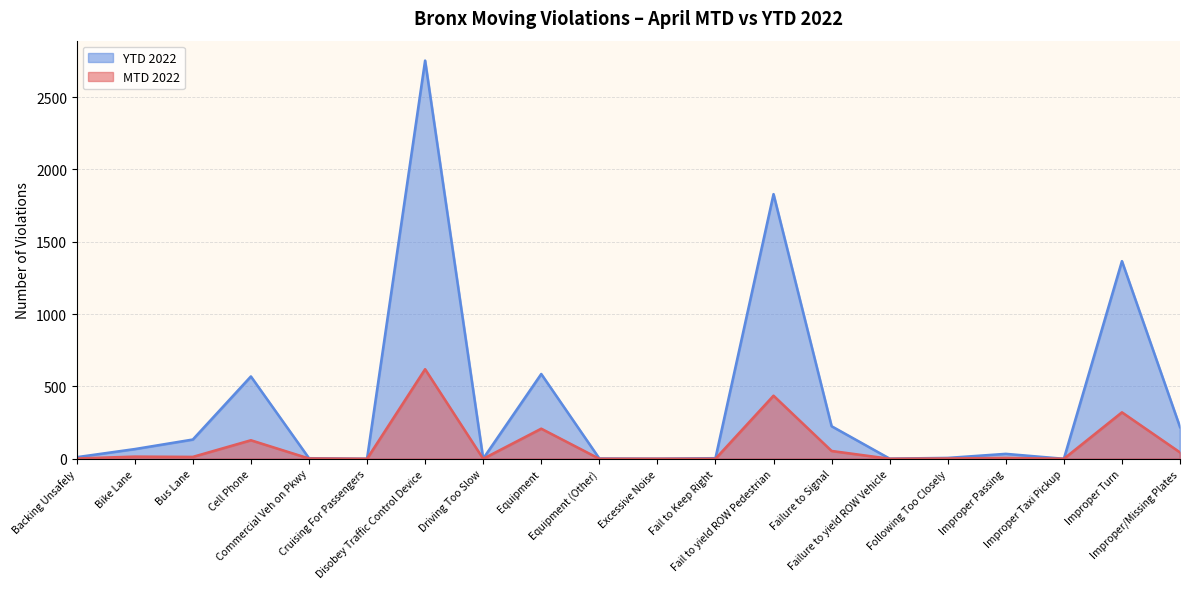

What are all the series names shown in the legend?

MTD 2022, YTD 2022